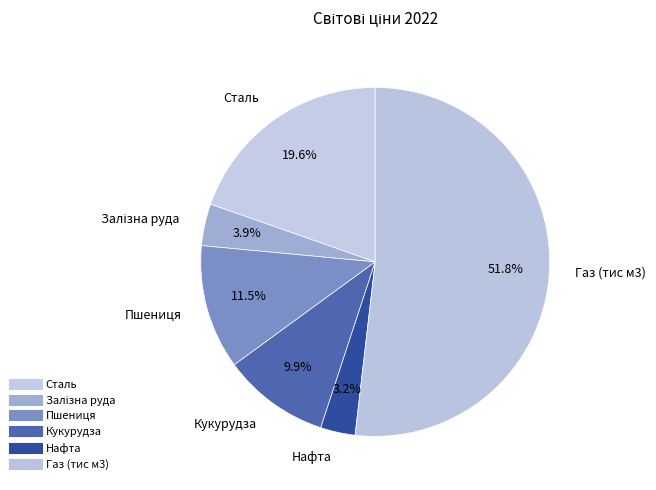

The Сталь slice represents 20% of the pie. True or false?

True